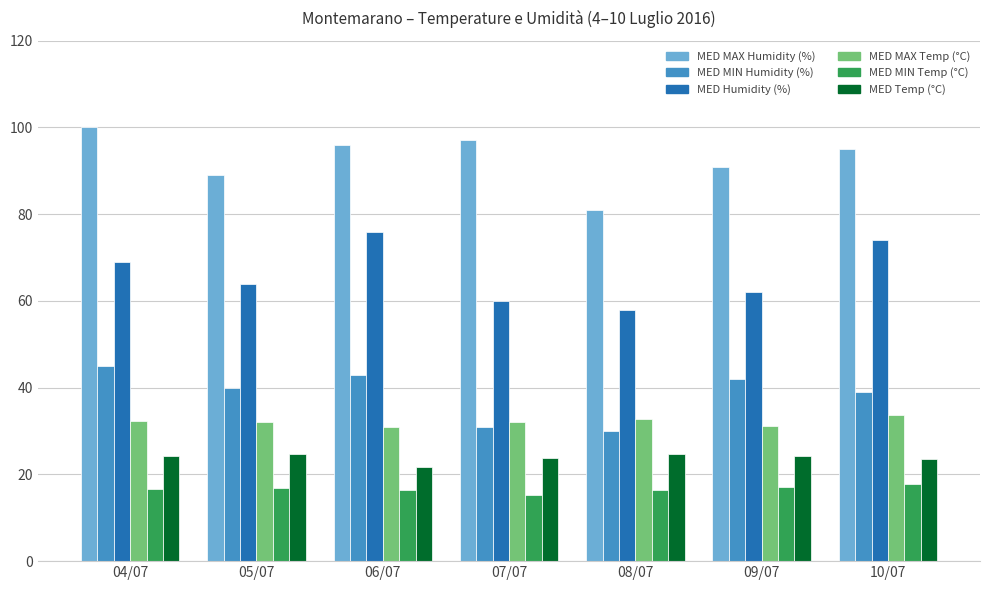

What position from the left is 04/07?

1